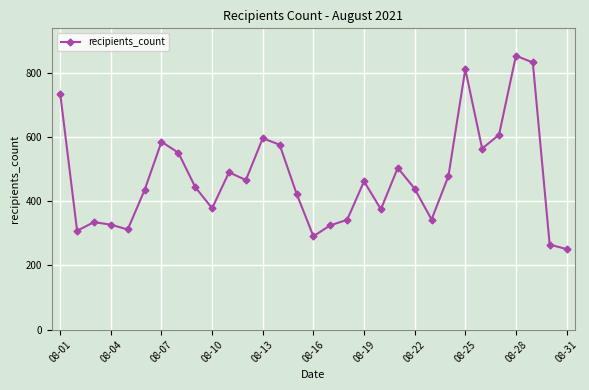

What is the difference between the maximum and minimum values?

602